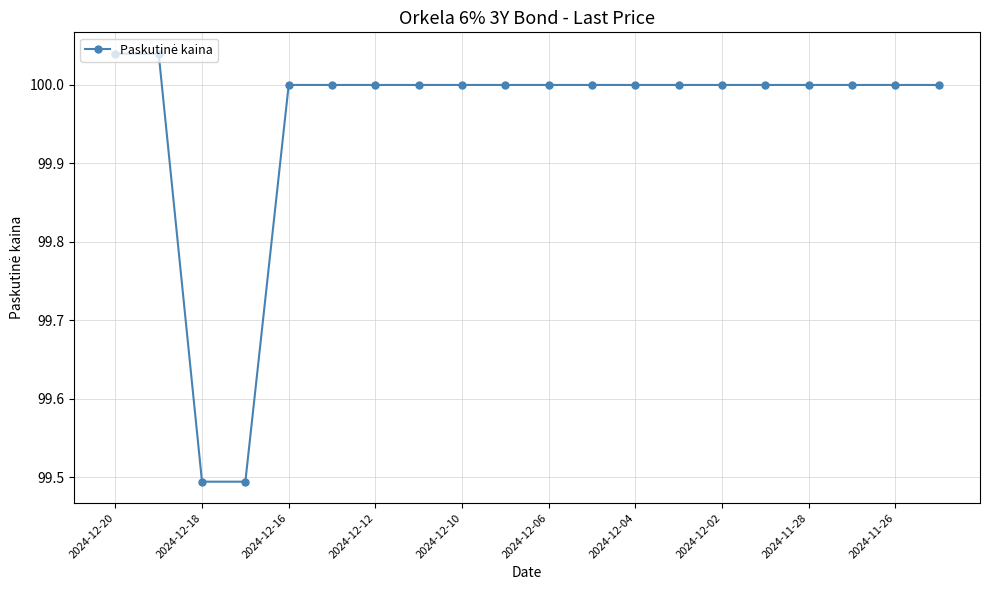

What is the smallest value displayed?

99.5